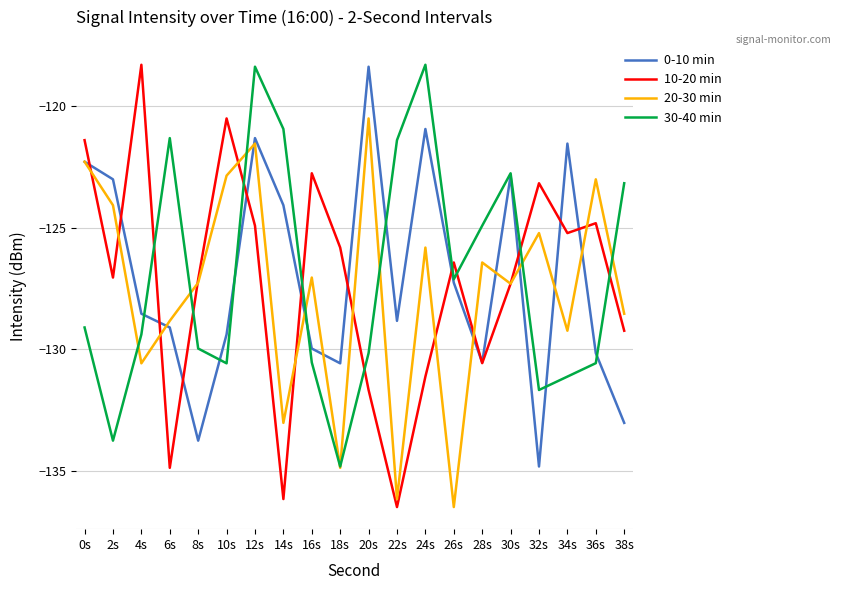

Which series has the widest spread of values?

10-20 min